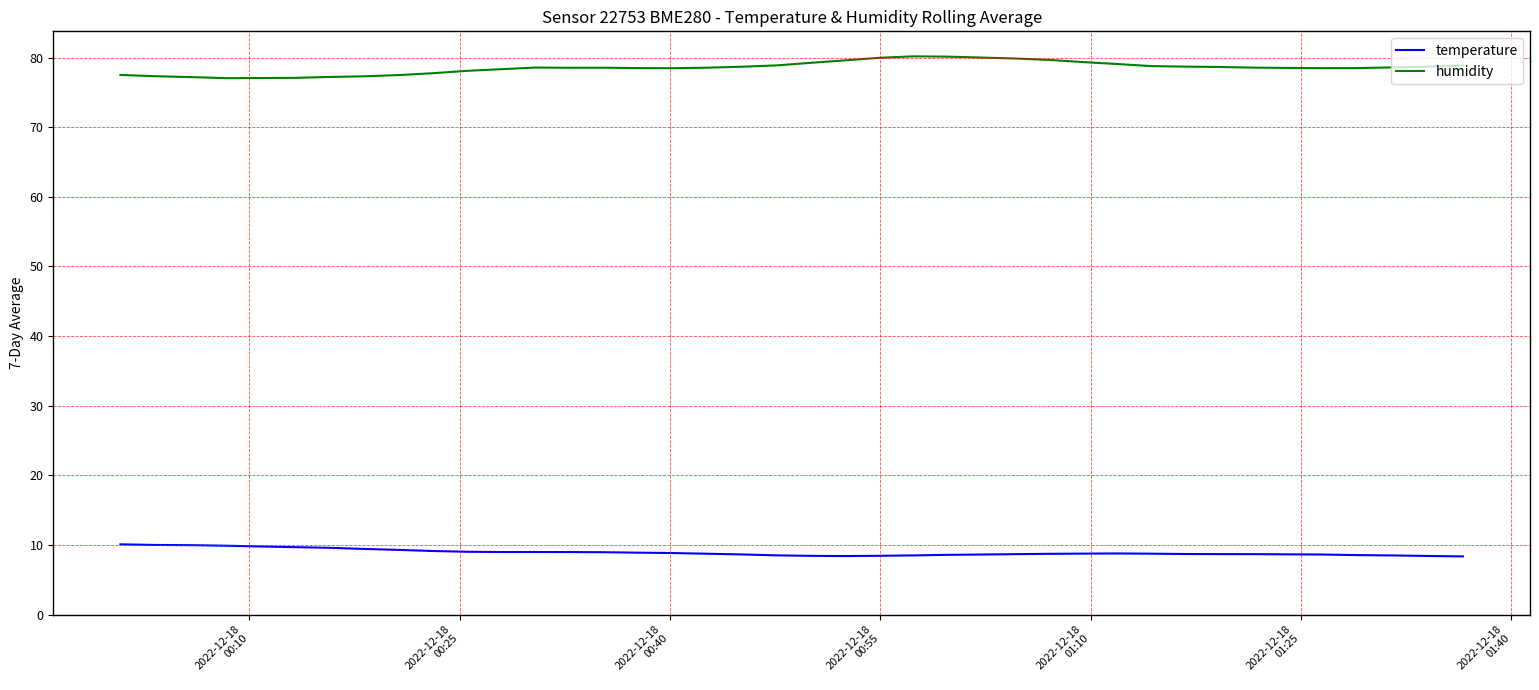

Which series has the largest total across all categories?

humidity